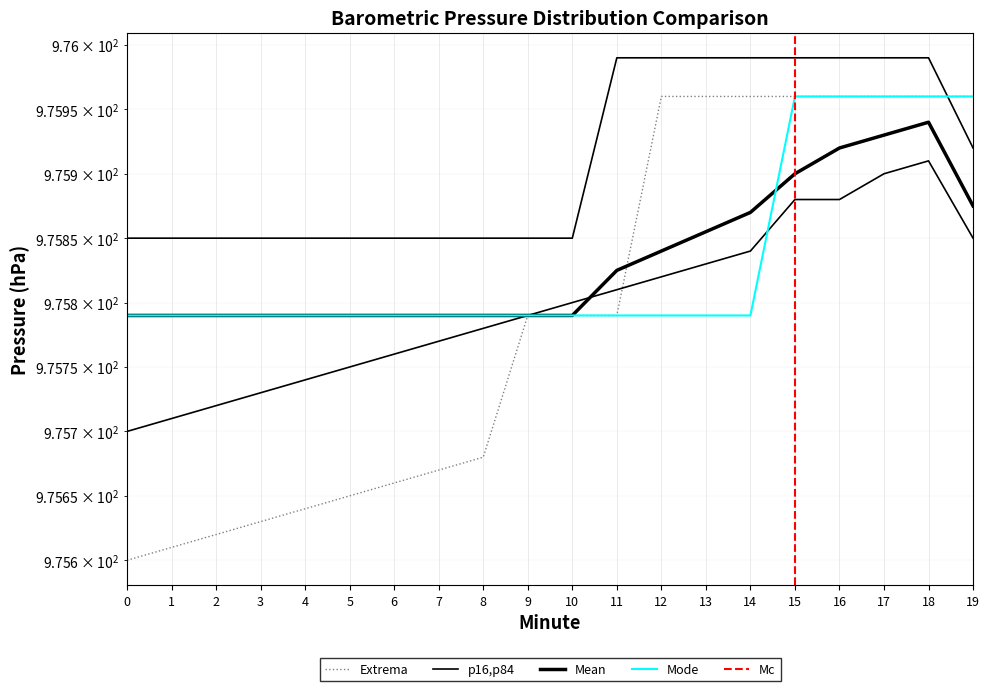

How many lines are shown in the chart?

5